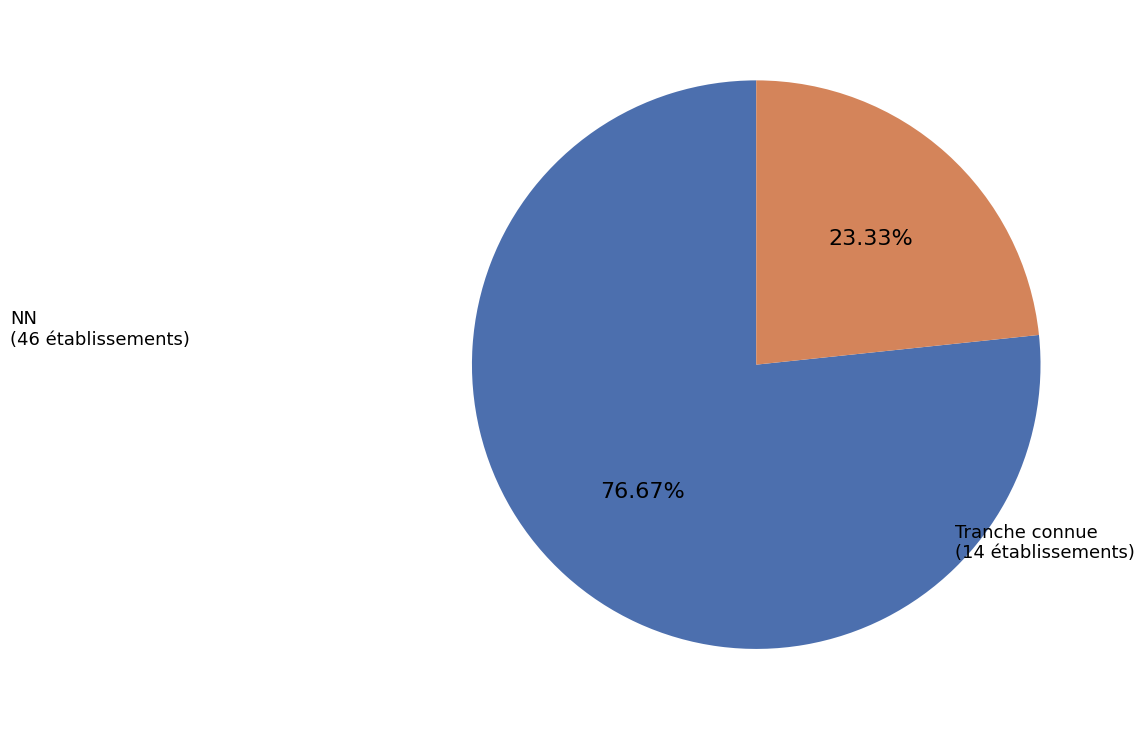

Is there a majority slice in this chart?

Yes